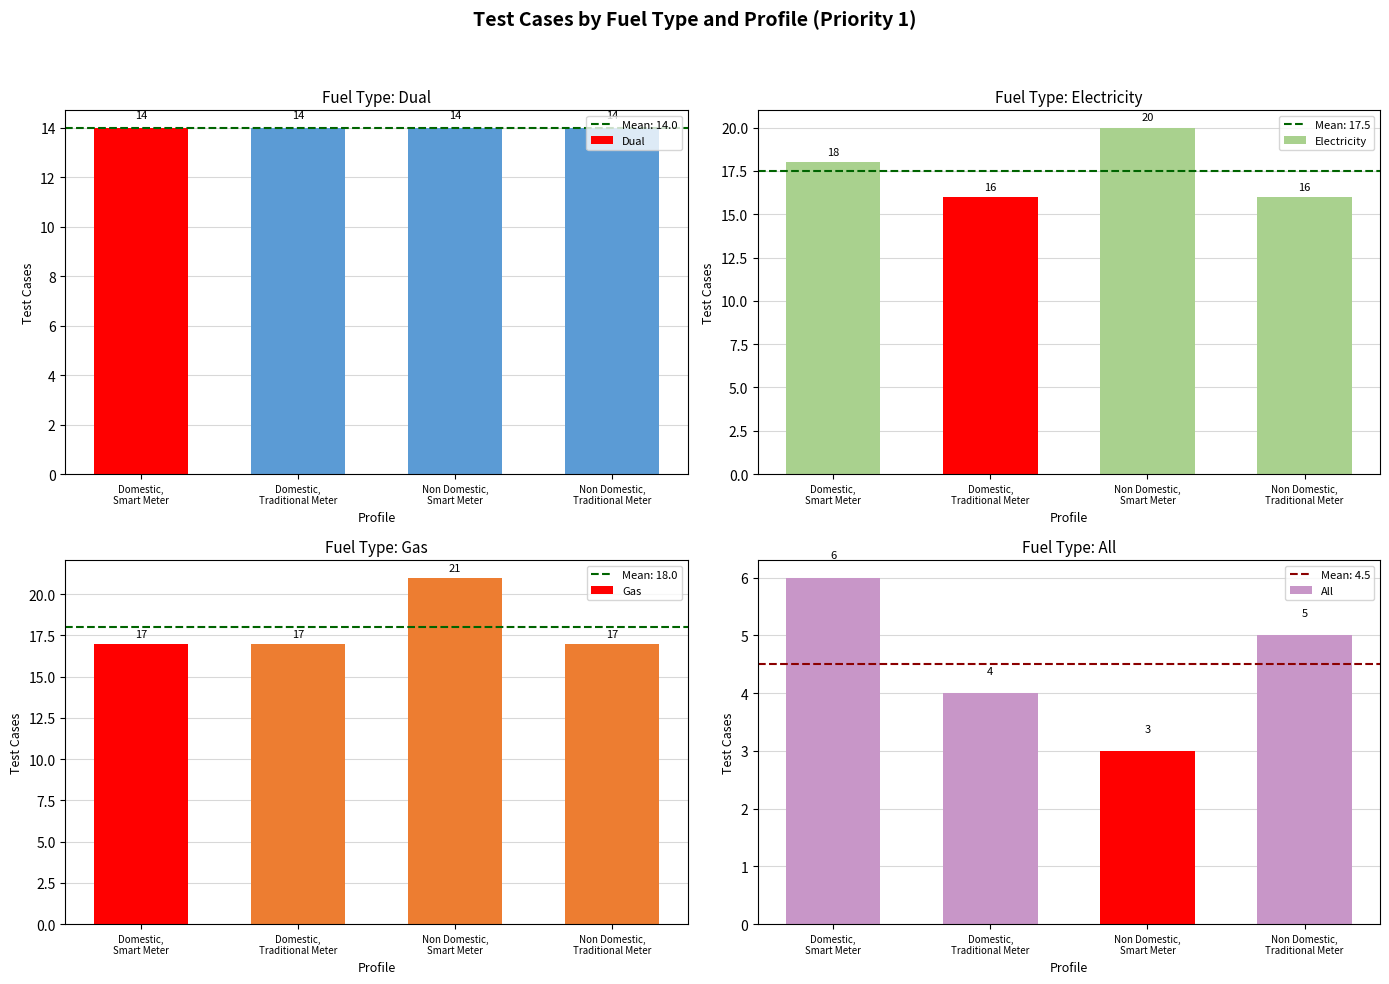

How many values in the Electricity series are below 18?

2